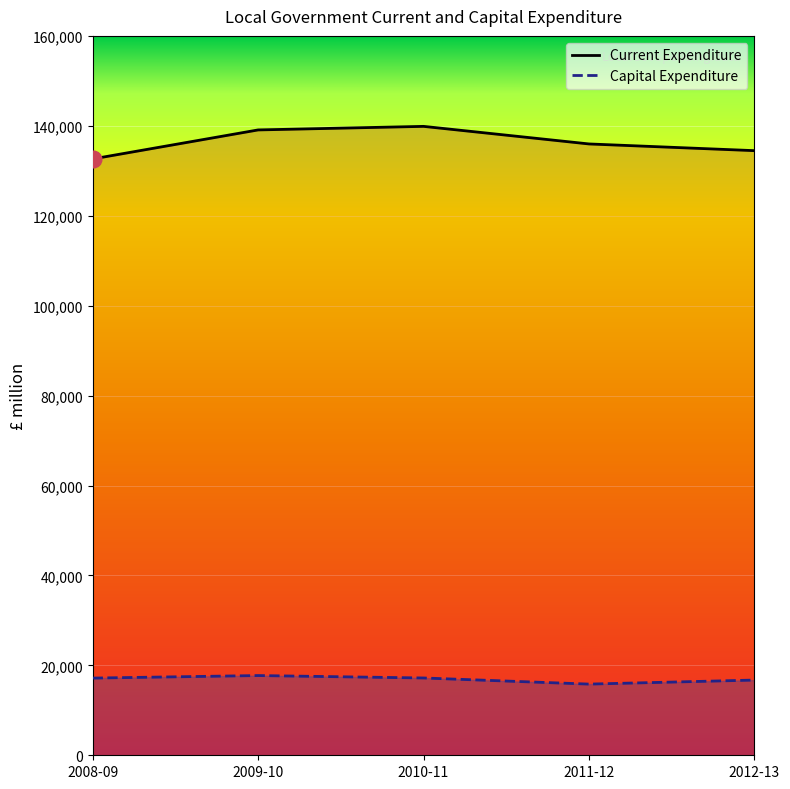

How many distinct data groups are displayed?

2